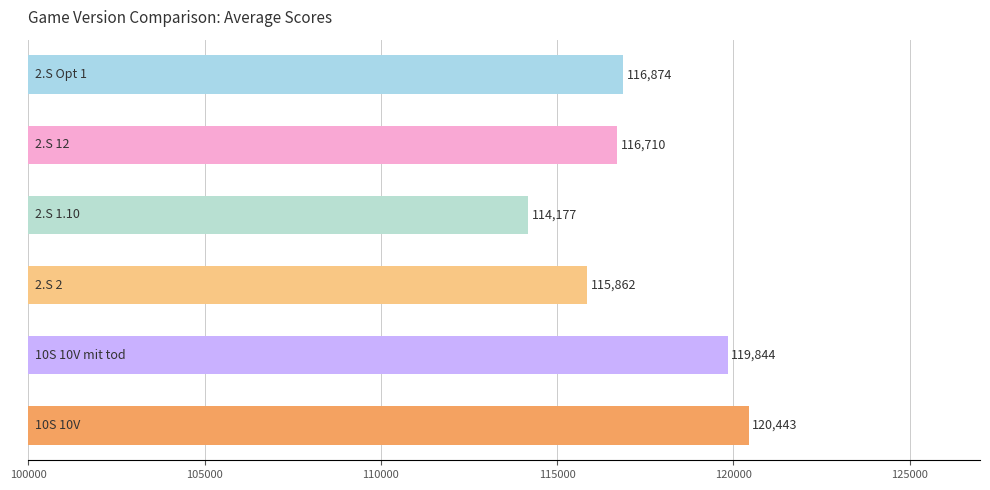

Are the bars horizontal?

Yes